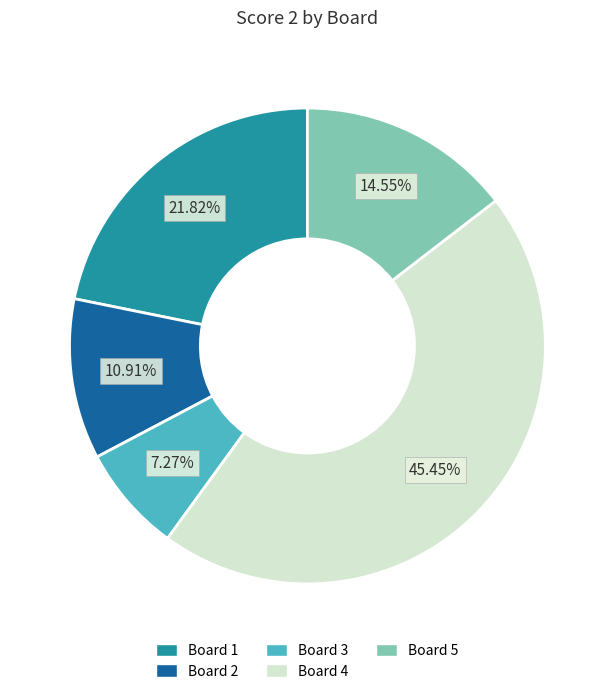

Is there any slice that represents more than half of the pie?

No